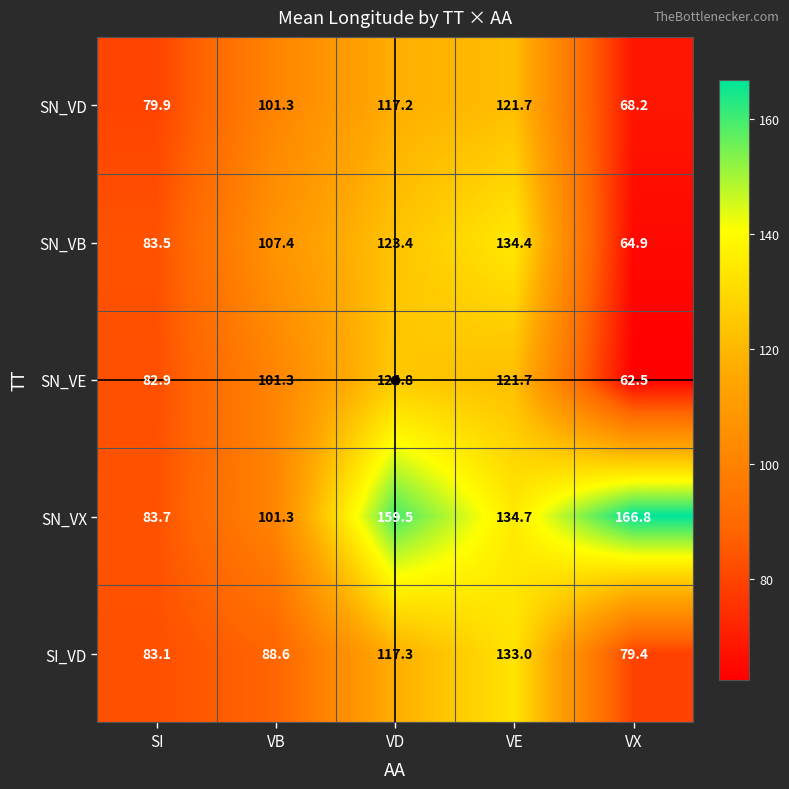

True or false: SN_VX has a value of 83.7 at SI.

True